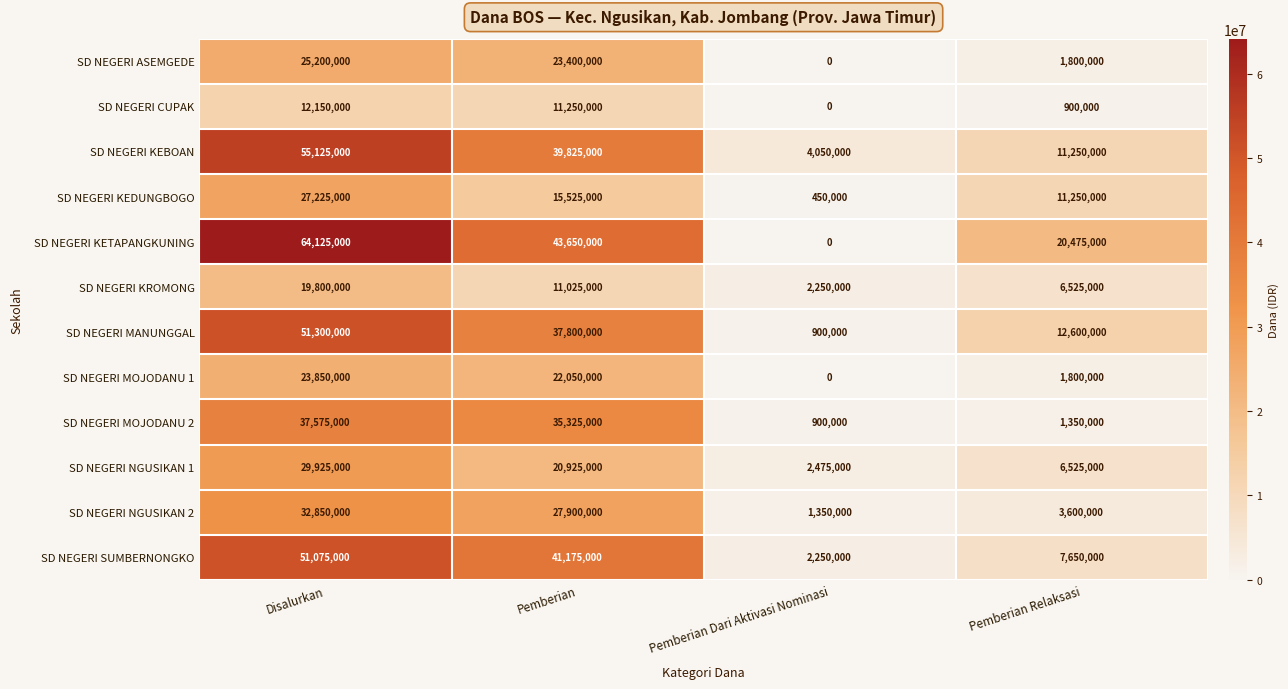

What is the average value of the SD NEGERI KEDUNGBOGO series?

13612500